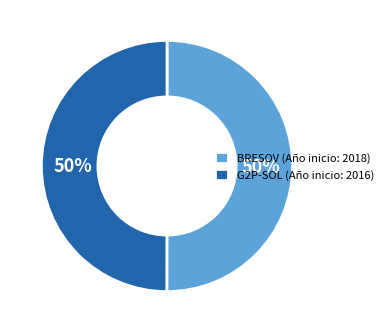

What percentage is the BRESOV (Año inicio: 2018) slice, to the nearest percent?

50%